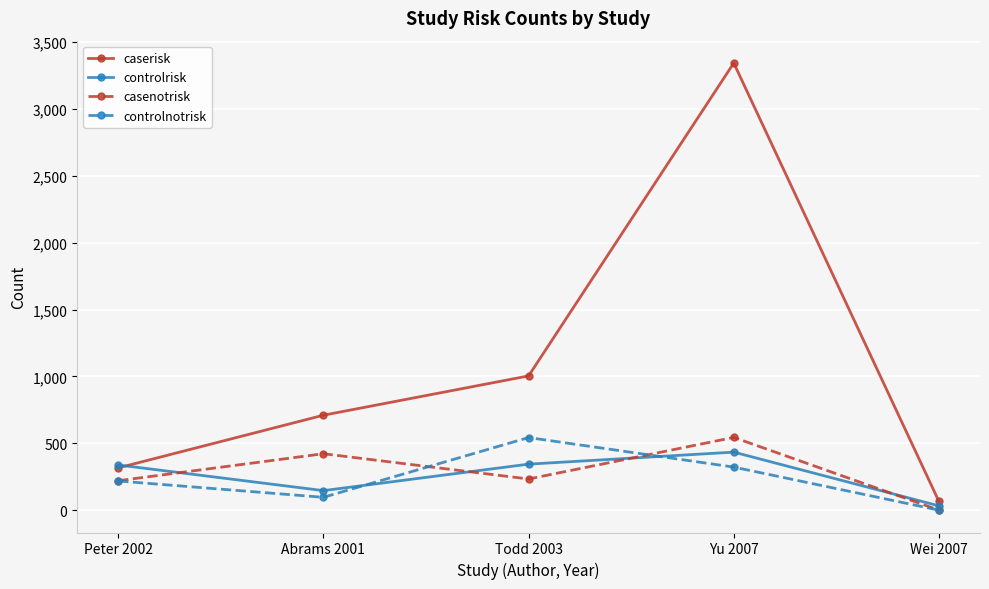

How many lines are shown in the chart?

4